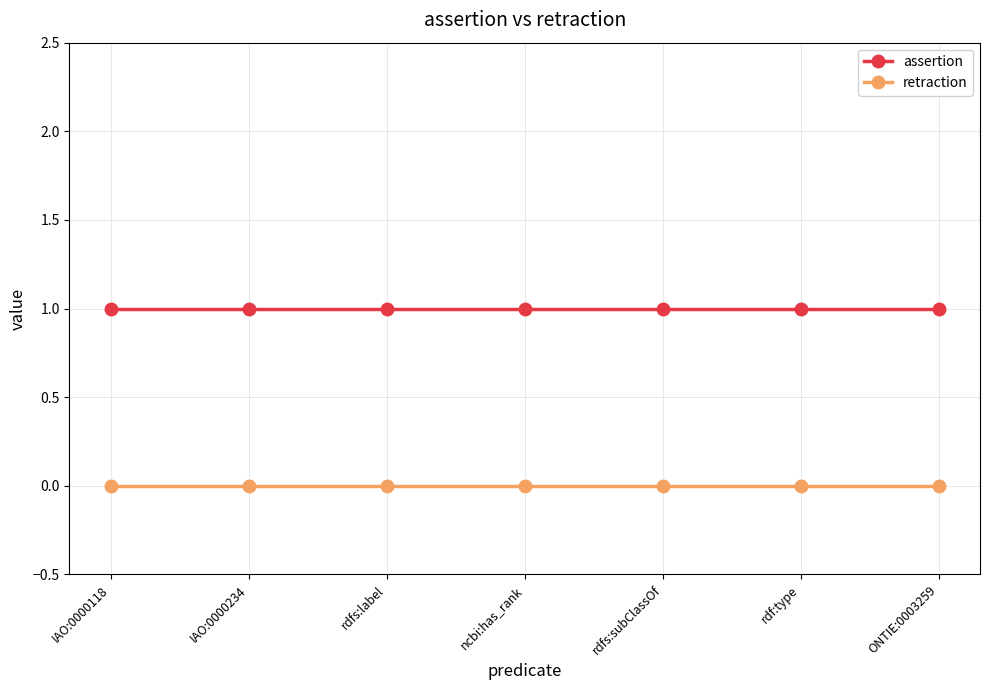

What is the approximate value of assertion at IAO:0000234?

1